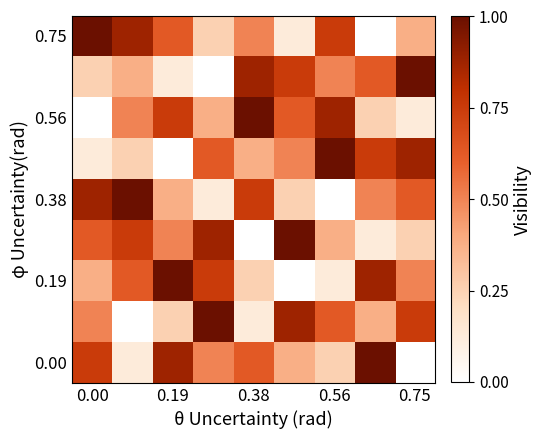

What is the maximum value shown in the chart?

1.0